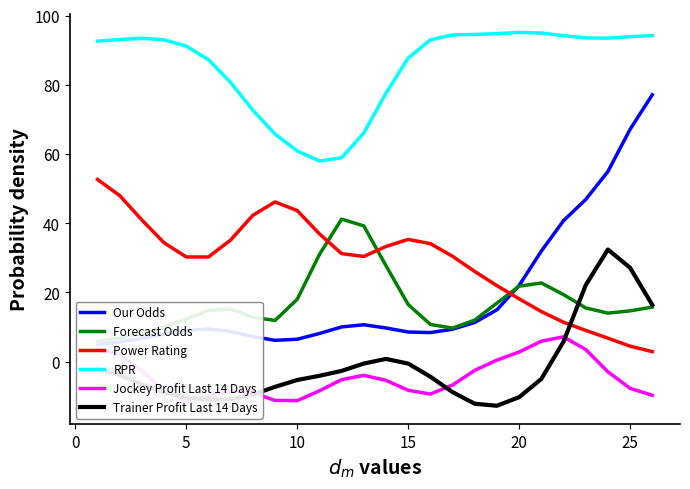

True or false: Power Rating and RPR cross at least once.

False